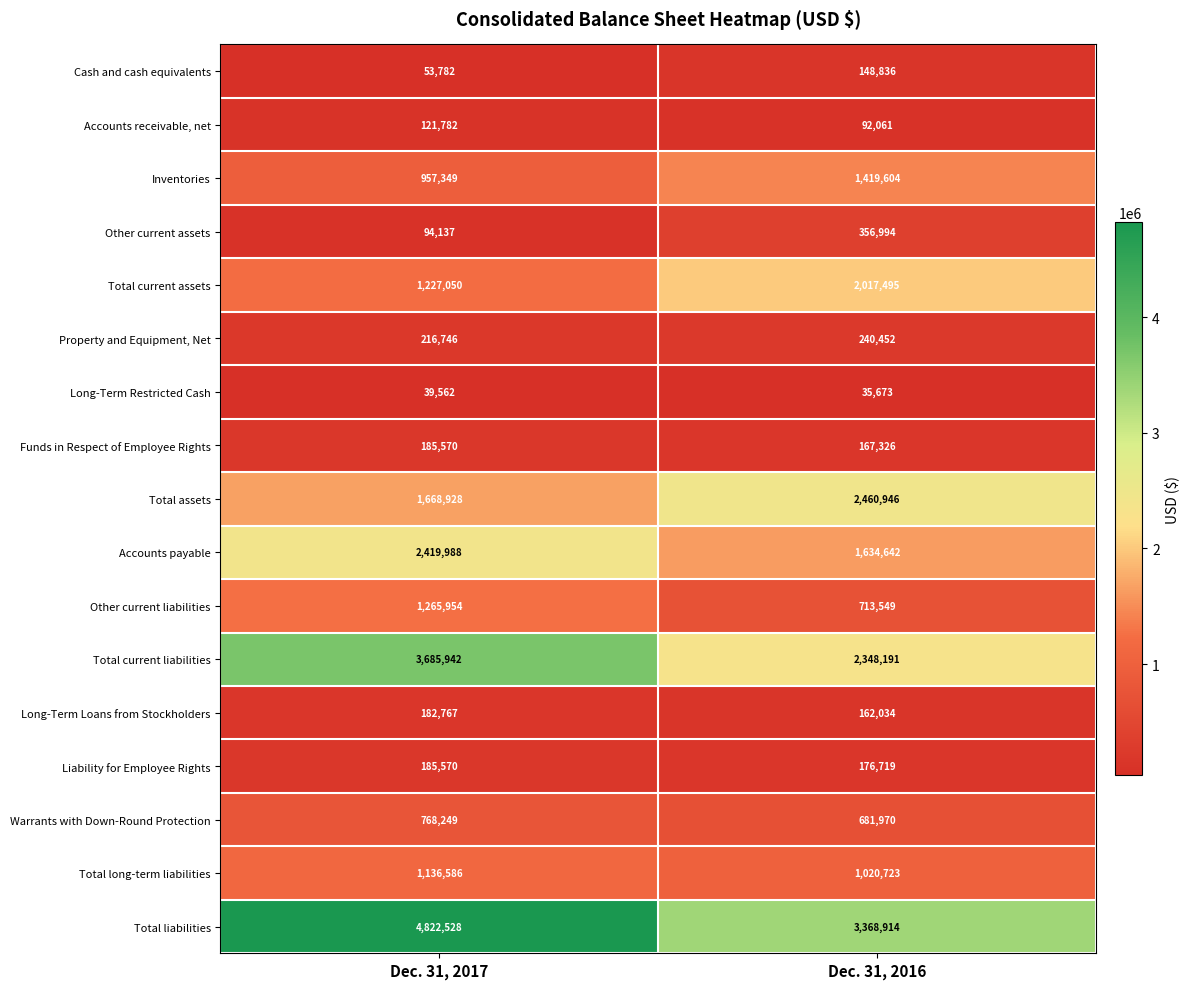

The Total liabilities series shows 1993410 at Dec. 31, 2016. True or false?

False